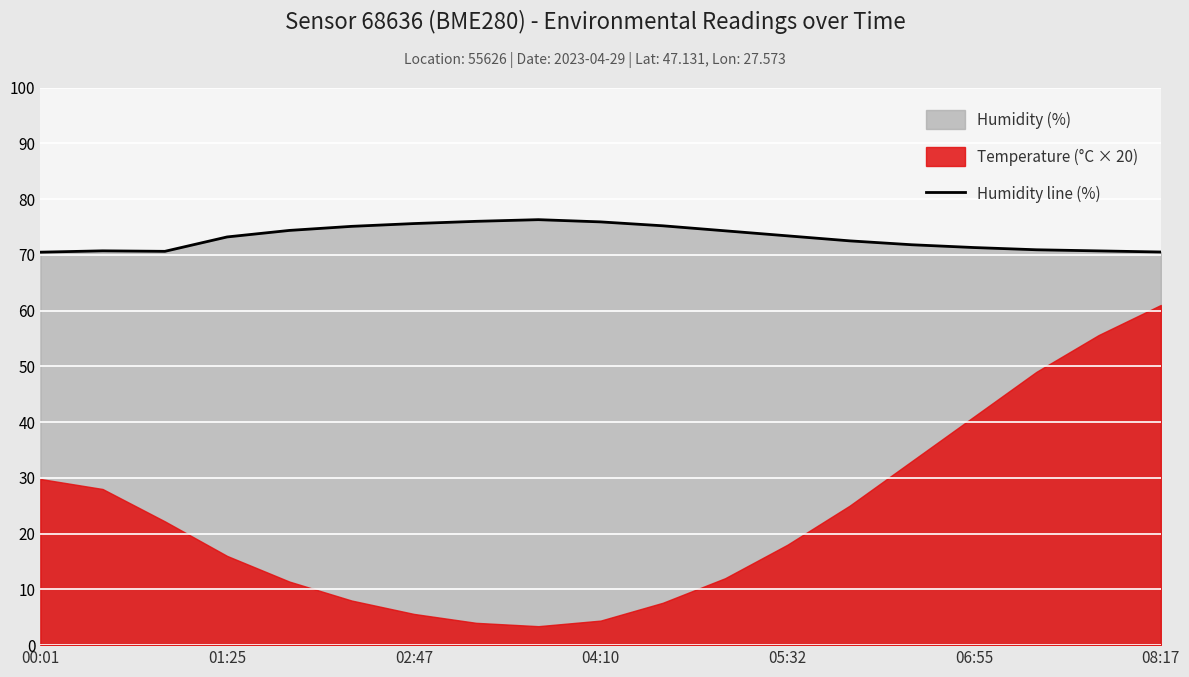

True or false: Humidity line (%) has a value of 112.1 at 05:32.

False